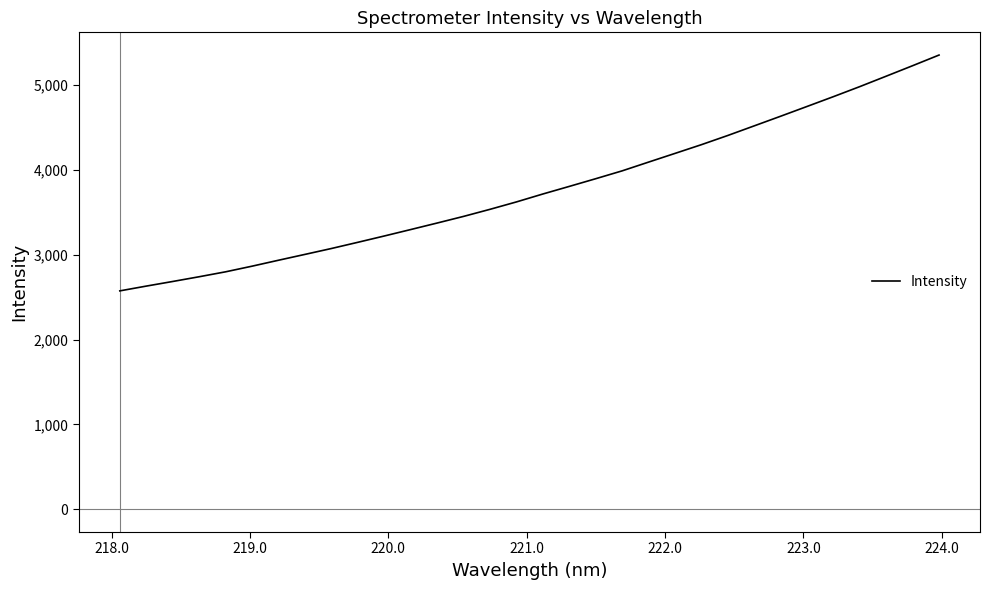

What is the difference between the maximum and minimum values?

2779.1